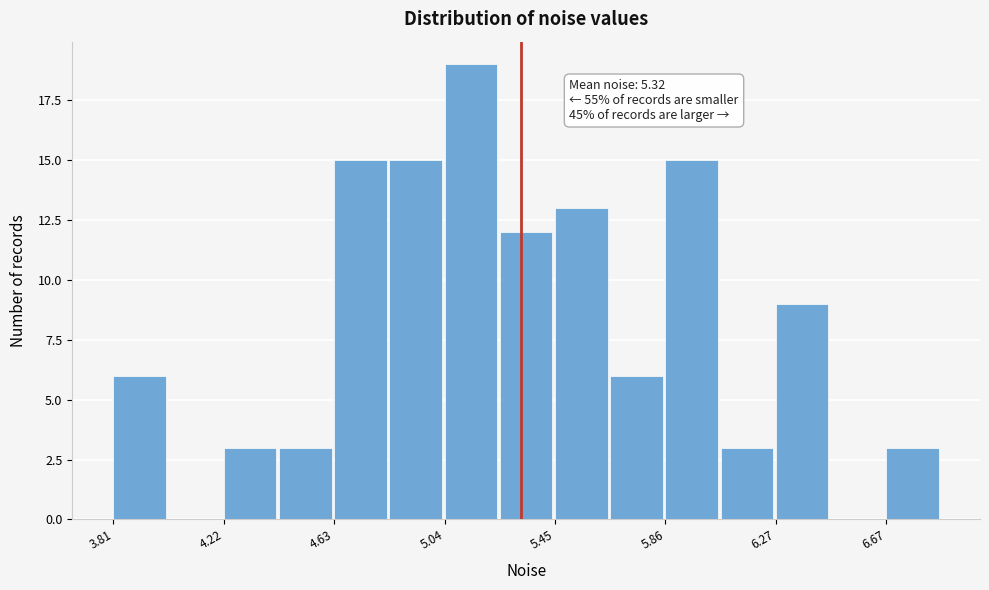

Which range on the x-axis has the tallest bar?

5.05 to 5.25